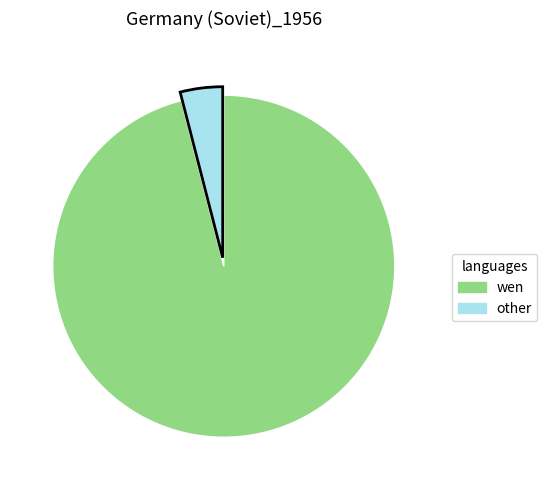

Is there a majority slice in this chart?

Yes